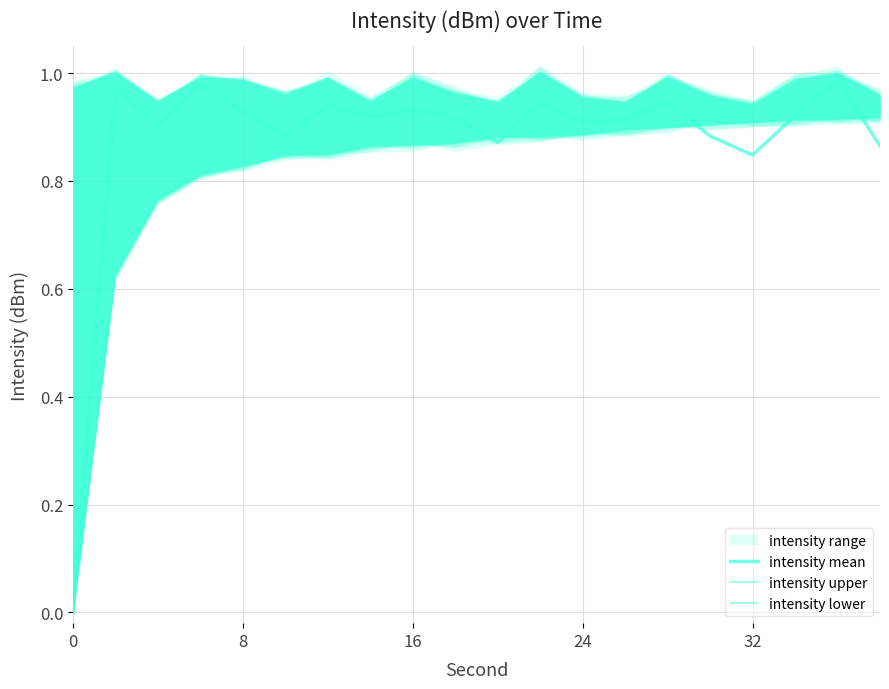

Is it true that intensity mean equals 0.9 at 19?

True